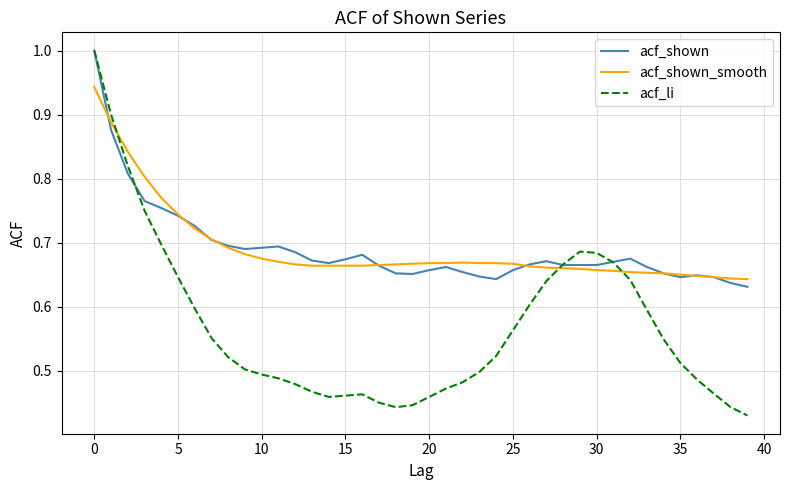

Count the acf_li values in the range 0 to 1.

40